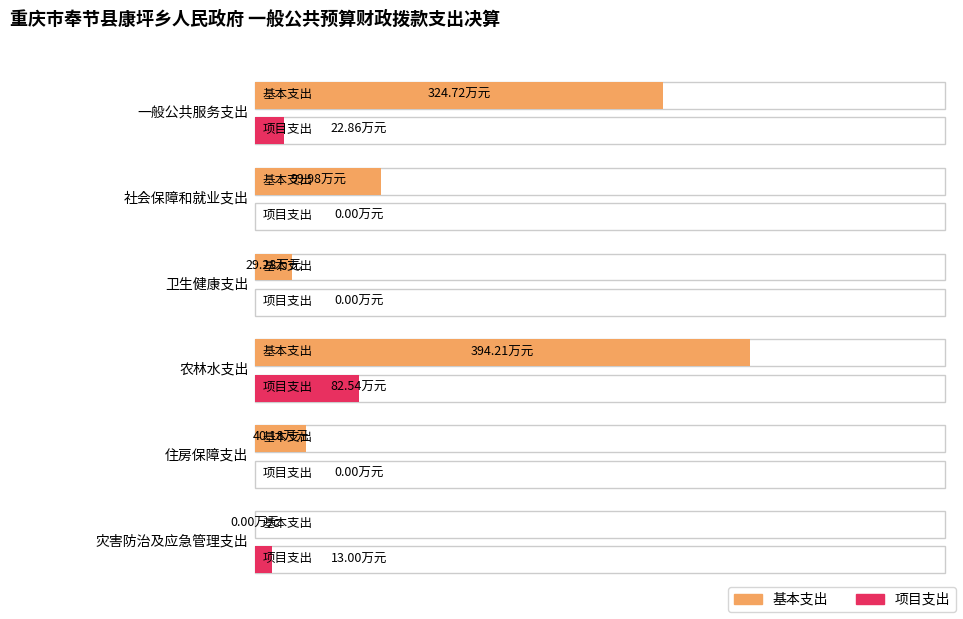

What is the label of the 3rd bar from the left?

卫生健康支出